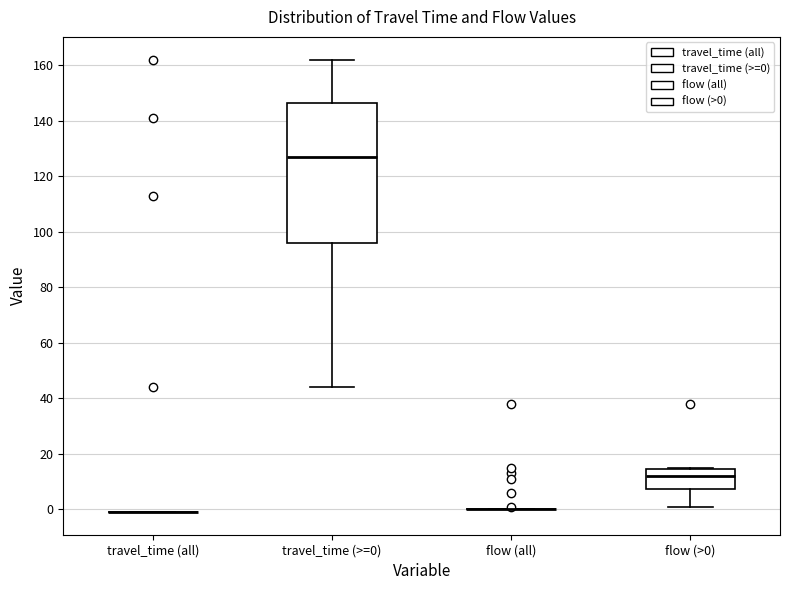

Comparing the boxes themselves (not the whiskers), which one is the tallest?

travel_time (>=0)